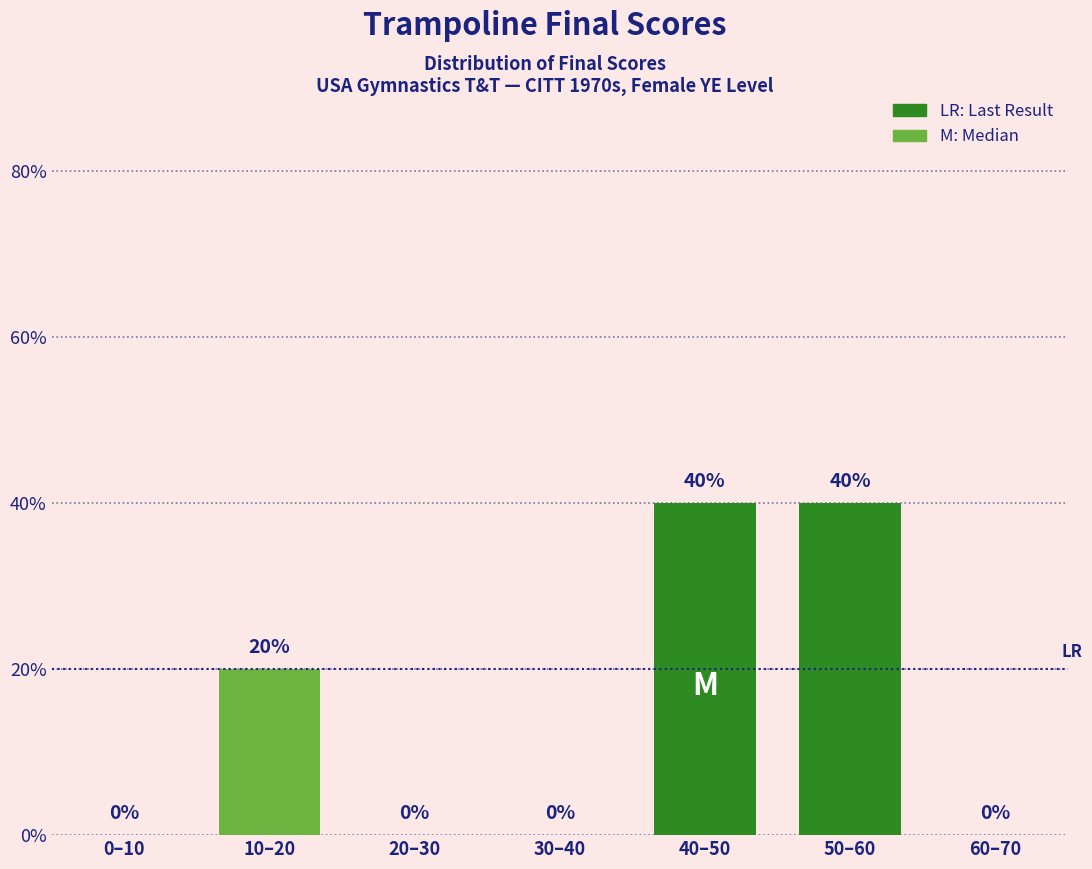

Reading left to right, transcribe all the data shown in this chart.

0–10=0	10–20=20	20–30=0	30–40=0	40–50=40	50–60=40	60–70=0